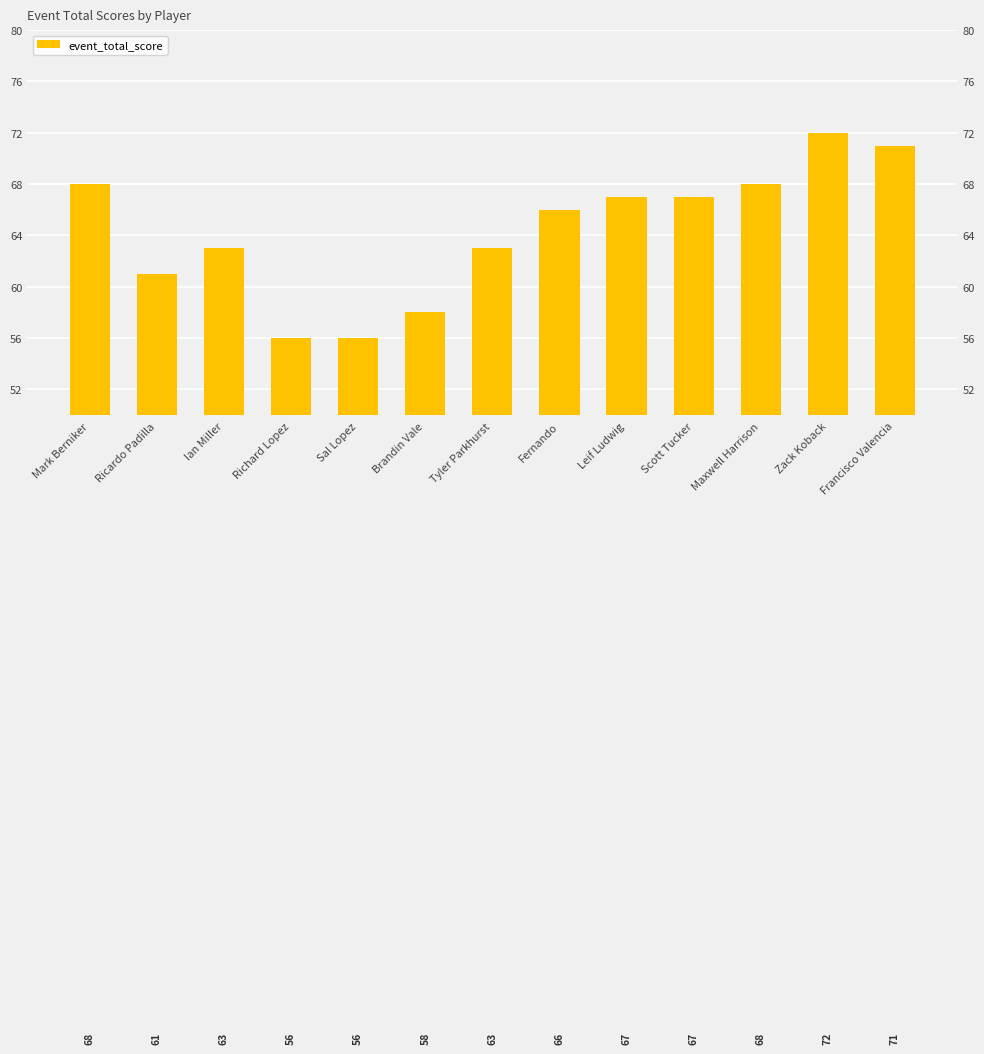

What is the ratio of the value at Richard Lopez to the value at Scott Tucker?

0.8